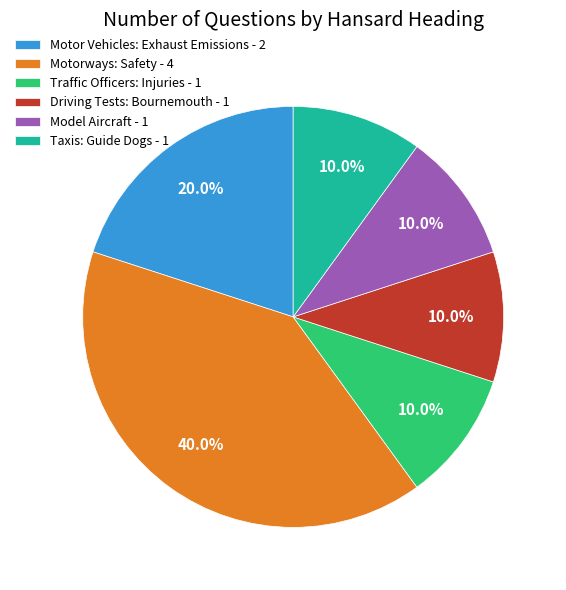

How many segments does this pie chart have?

6